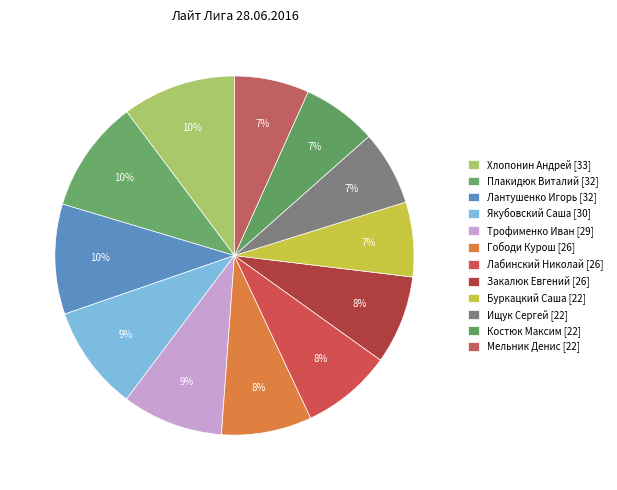

To the nearest percent, what is the combined percentage of Закалюк Евгений and Трофименко Иван?

17%